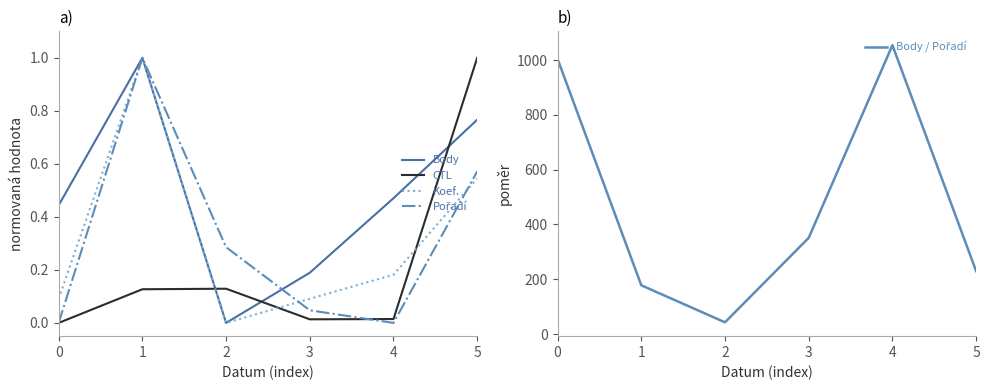

In CTL, how many points are higher than both neighbors (excluding endpoints)?

1